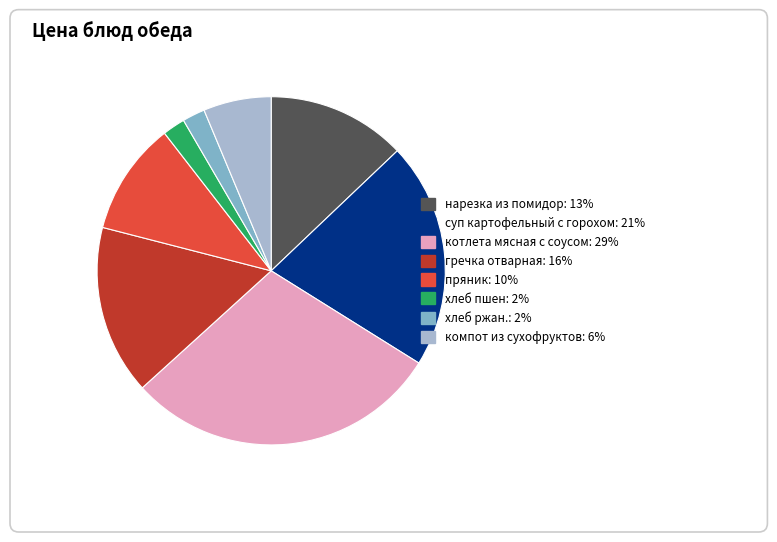

To the nearest percent, what percentage of the pie is нарезка из помидор?

13%